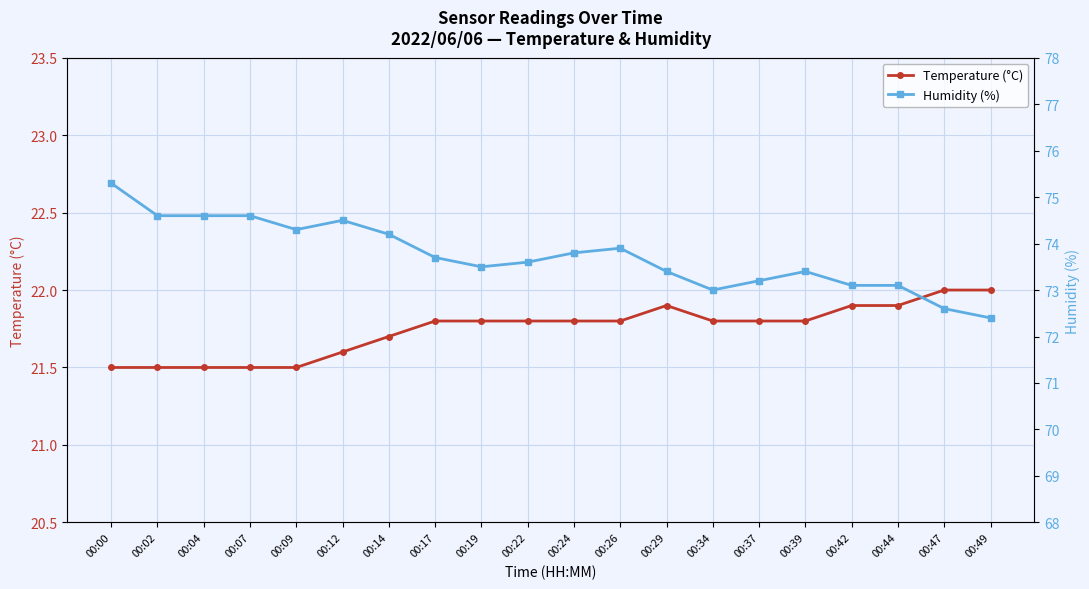

How many data points in Humidity (%) are less than 73?

2